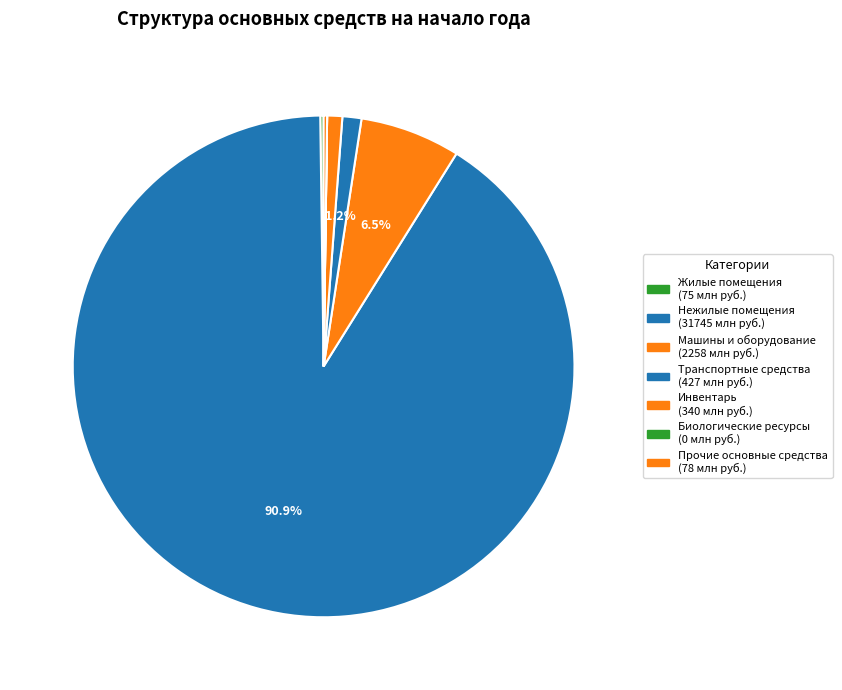

True or false: Жилые помещения accounts for 11% of the total.

False